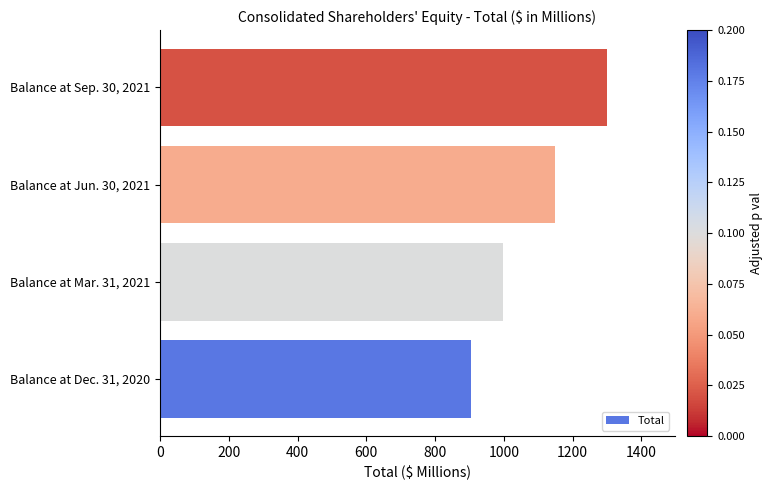

What is the sum of all values?

4353.1